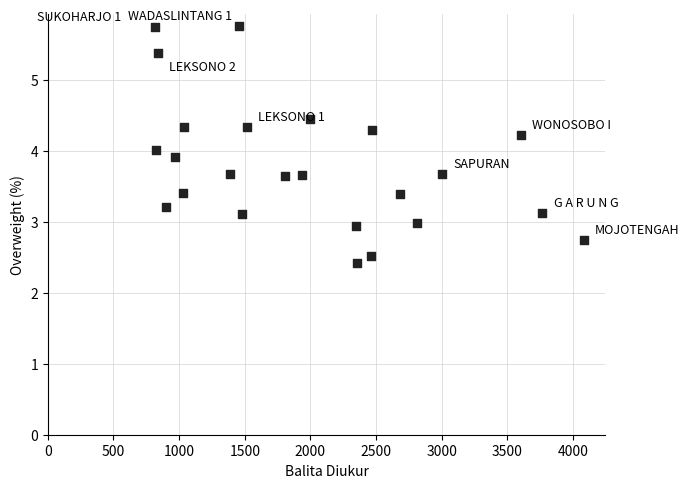

What is the range of Y values (max minus min)?

3.3